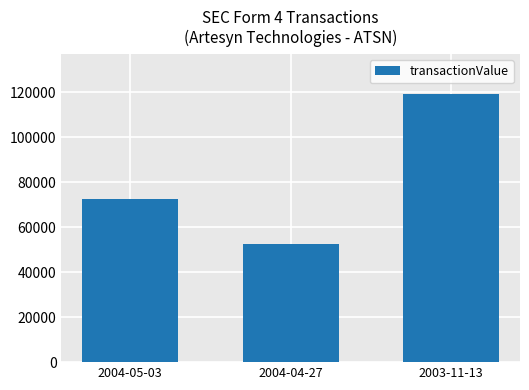

What is the difference between the values at 2004-04-27 and 2003-11-13?

66610